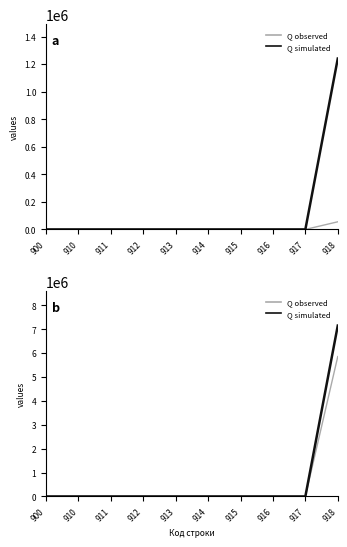

Reading right to left, transcribe all the data shown in this chart.

Q observed: 918=5856525.0	917=0.0	916=0.0	915=0.0	914=0.0	913=0.0	912=0.0	911=0.0	910=0.0	900=0.0
Q simulated: 918=7152883.8	917=0.0	916=0.0	915=0.0	914=0.0	913=0.0	912=0.0	911=0.0	910=0.0	900=0.0